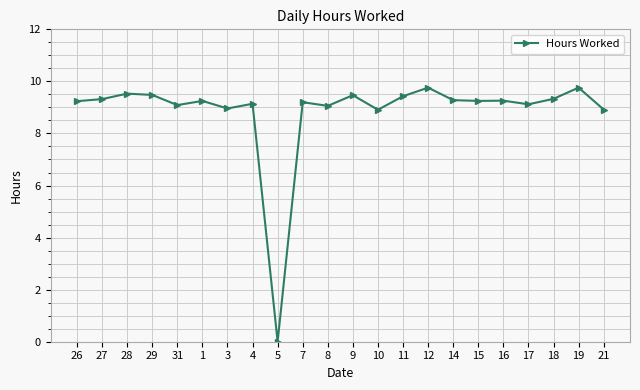

What is the average value?

8.9